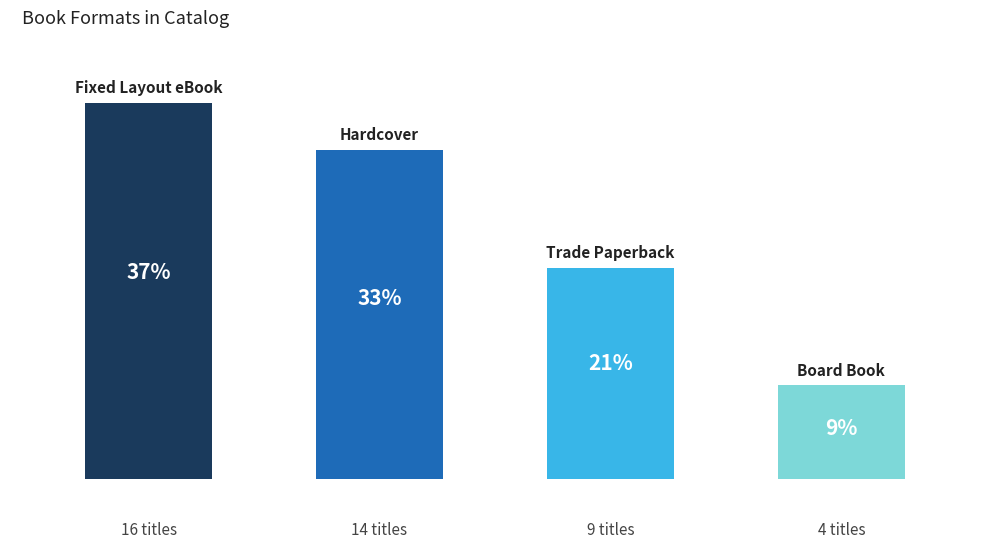

What position from the right is Trade Paperback?

2